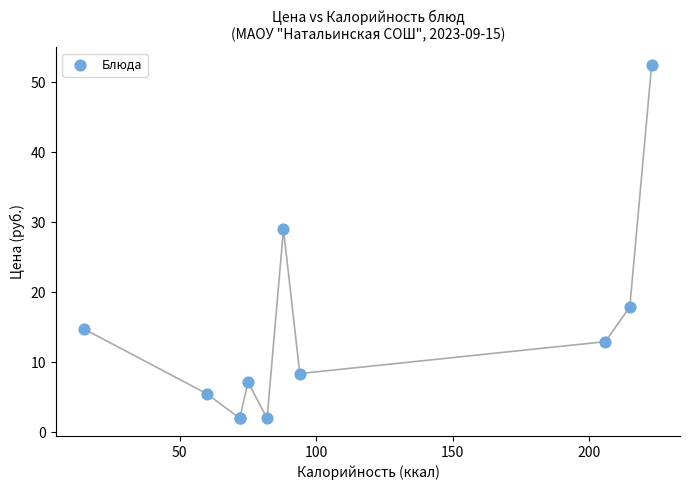

What Y value in the scatter plot is closest to 27?

29.0